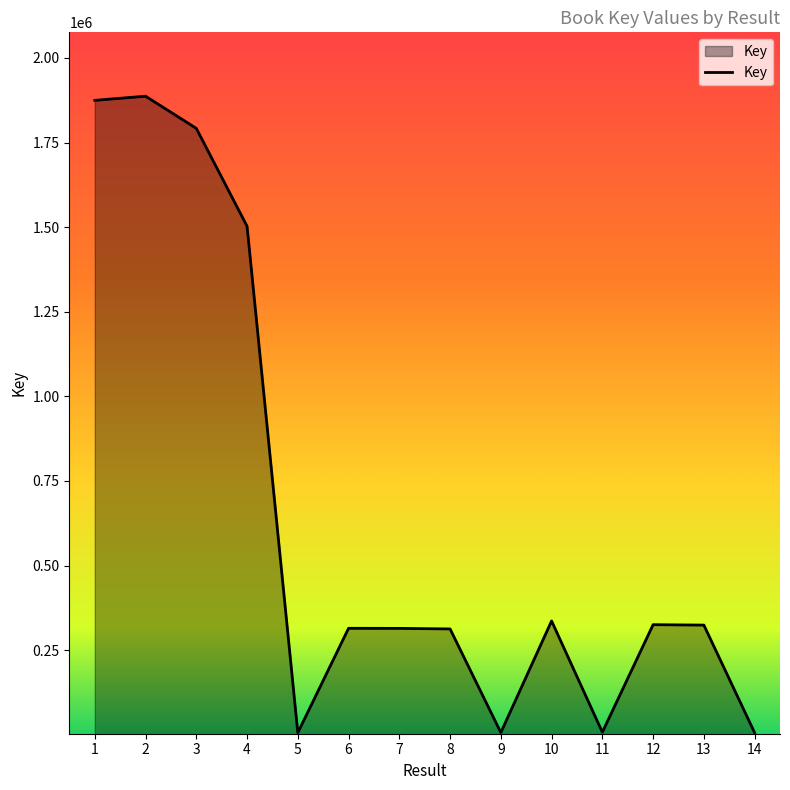

Is it true that the value at 3 is 665446?

False